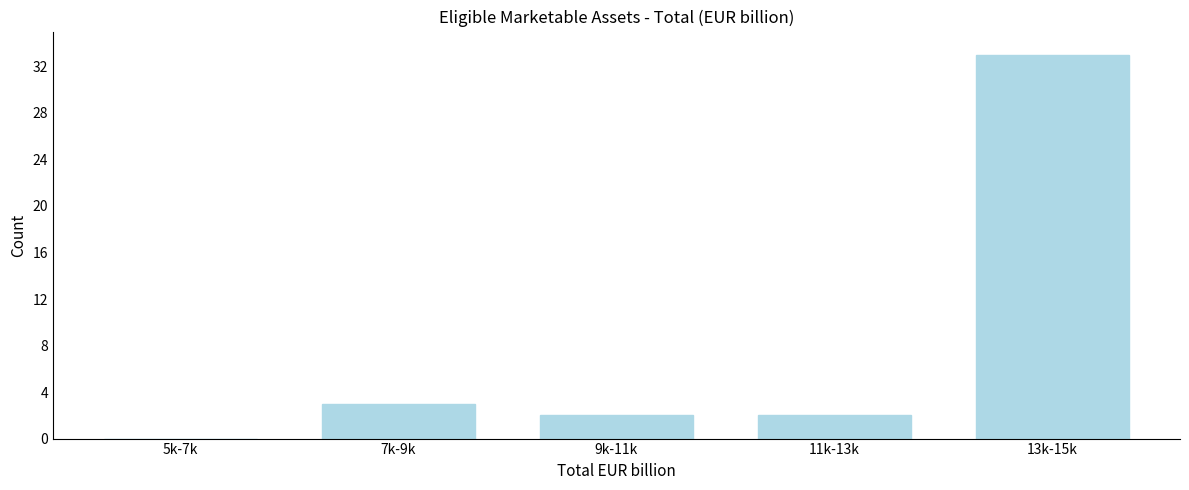

Reading left to right, extract all data points from this chart.

5k-7k=0	7k-9k=3	9k-11k=2	11k-13k=2	13k-15k=33